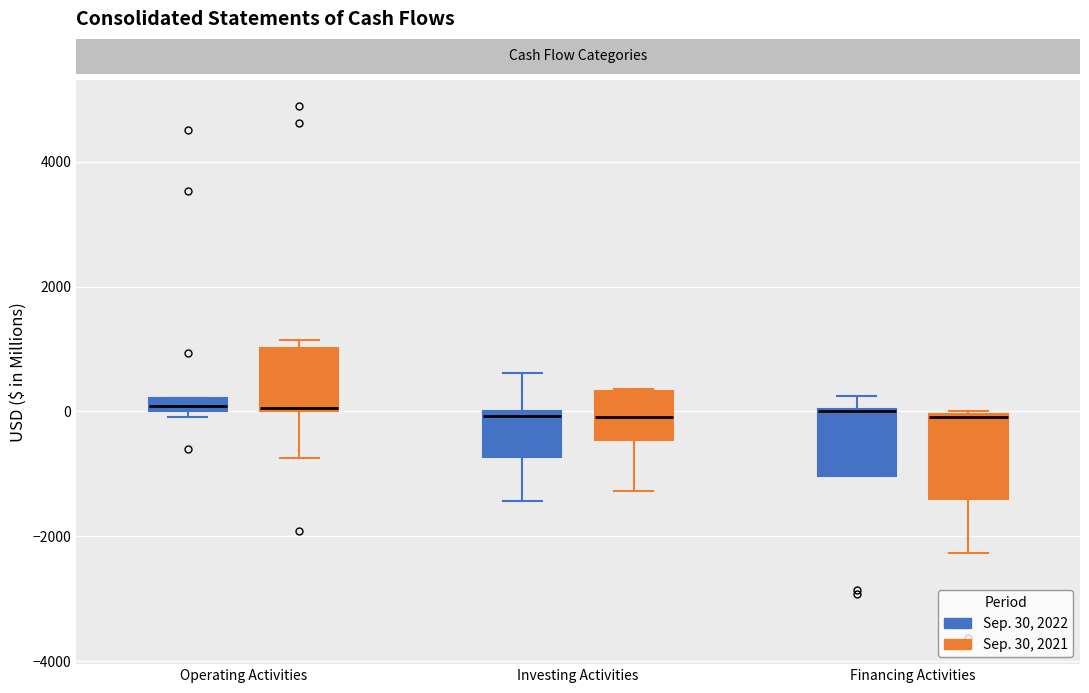

Where does the lower whisker of the box for Investing Activities (Sep. 30, 2021) end on the y-axis? The values are not printed on the chart, so give them approximately, as read against the axis.

-1200